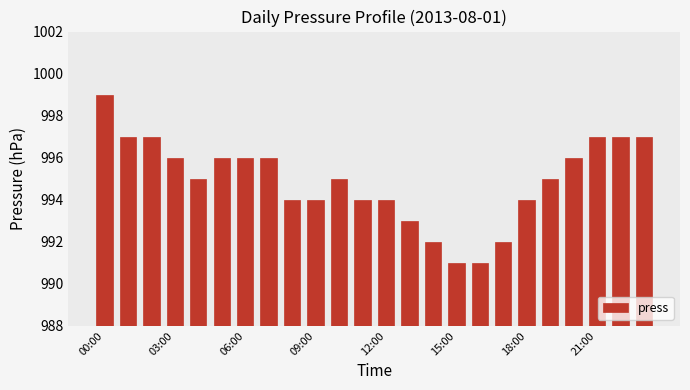

What is the difference between the maximum and minimum values?

8